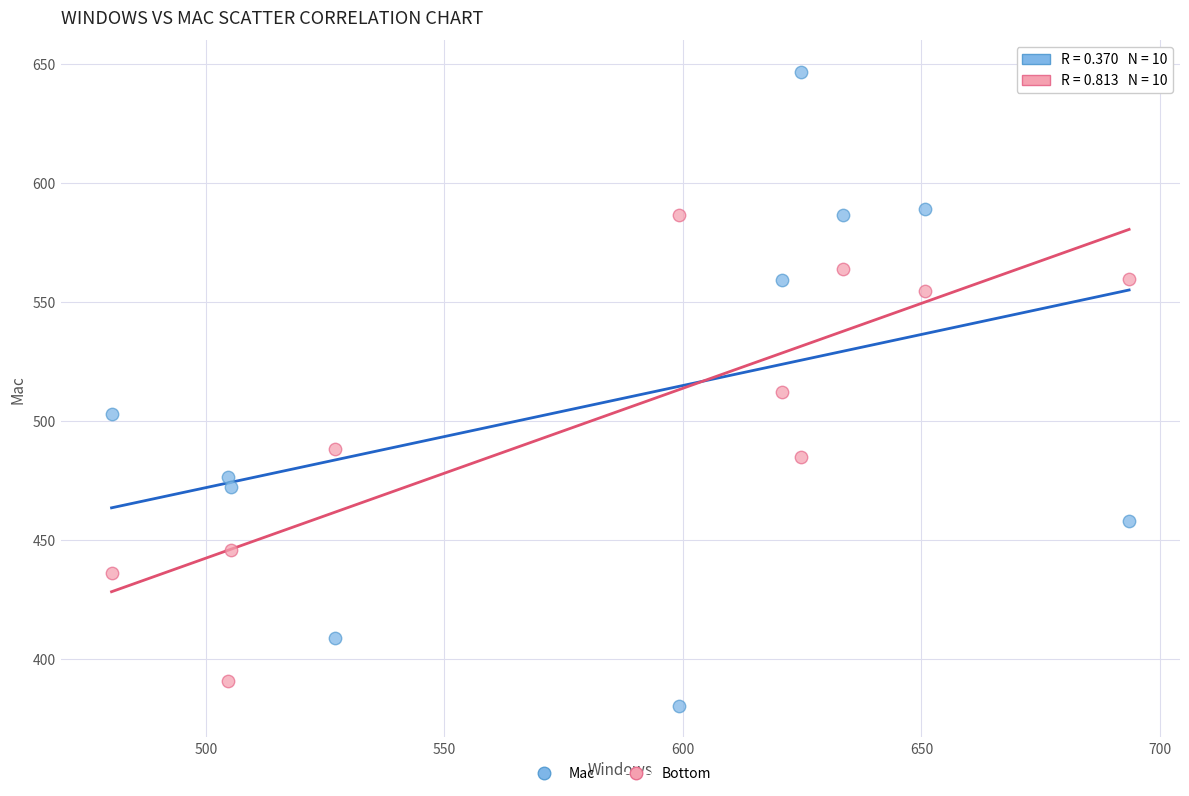

Which series has the widest spread of Y values?

Mac